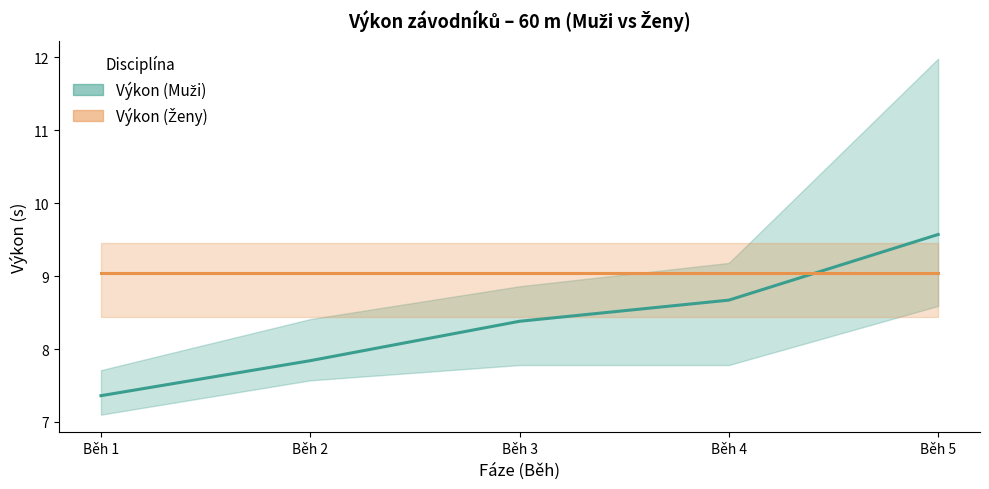

Reading left to right, extract all data points from this chart.

Výkon (Muži): Běh 1=7.4	Běh 2=7.8	Běh 3=8.4	Běh 4=8.7	Běh 5=9.6
Výkon (Ženy): Běh 1=9.0	Běh 2=9.0	Běh 3=9.0	Běh 4=9.0	Běh 5=9.0